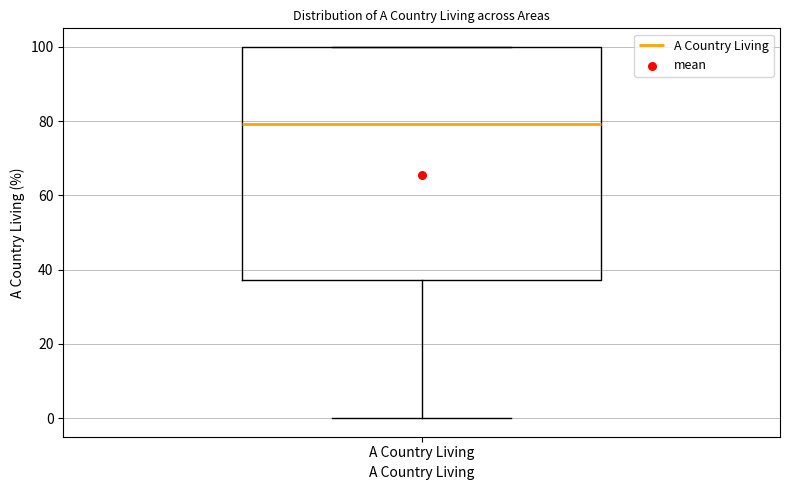

Transcribe this box plot: give where the median line is, the range the box spans, and where the two whiskers end, as read against the y-axis. The values are not printed on the chart, so give them approximately, as read against the axis.

median 80, box 38 to 100, whiskers 0 to 100